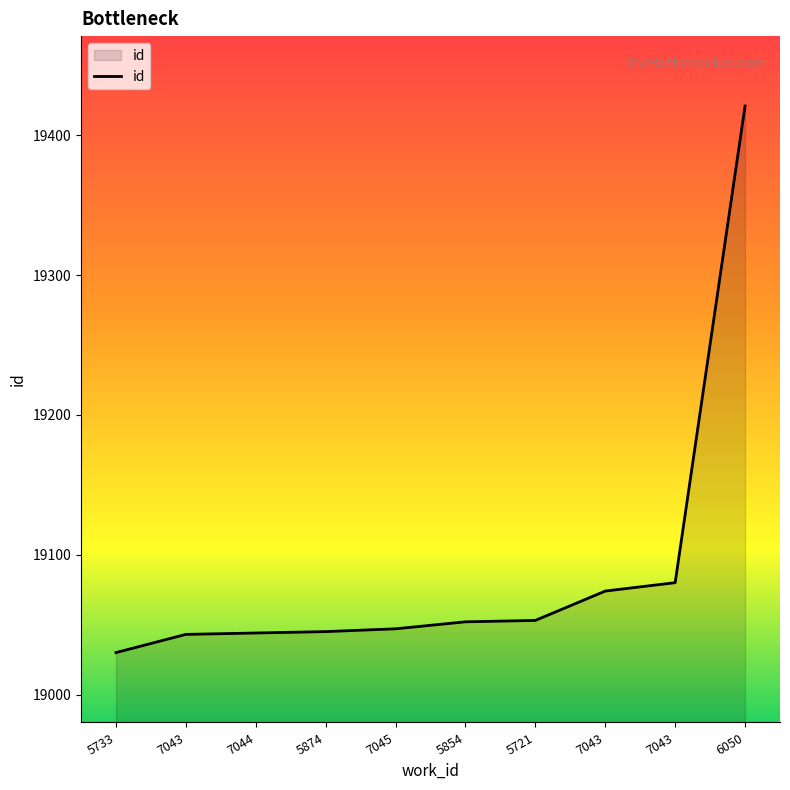

At which label does the data first exceed 19052?

5721